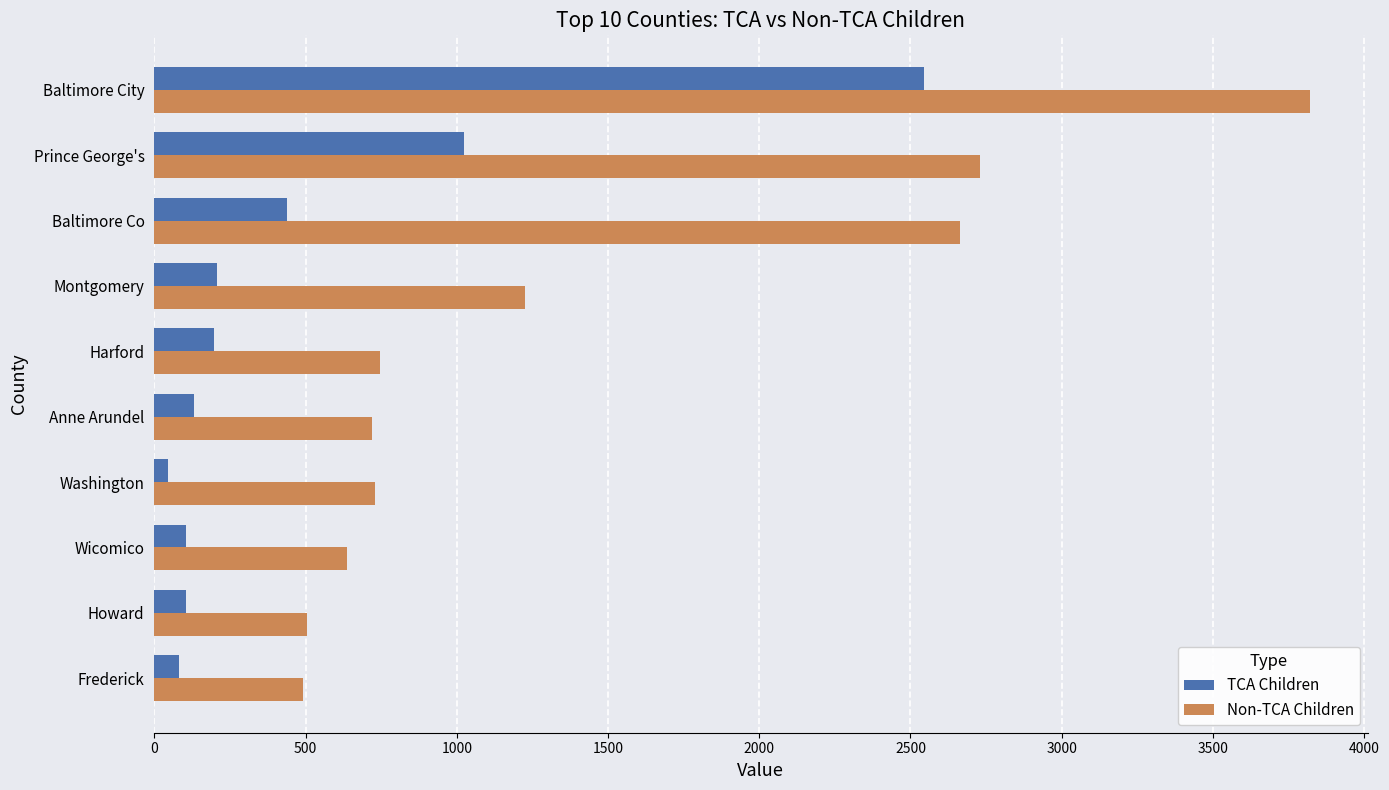

At which category is the sum across all series the highest?

Baltimore City